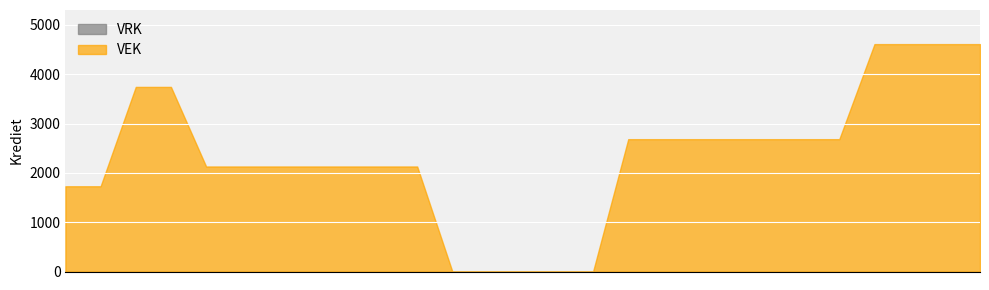

At which label does VEK reach its peak?

2023 Opmaak - ontwerp